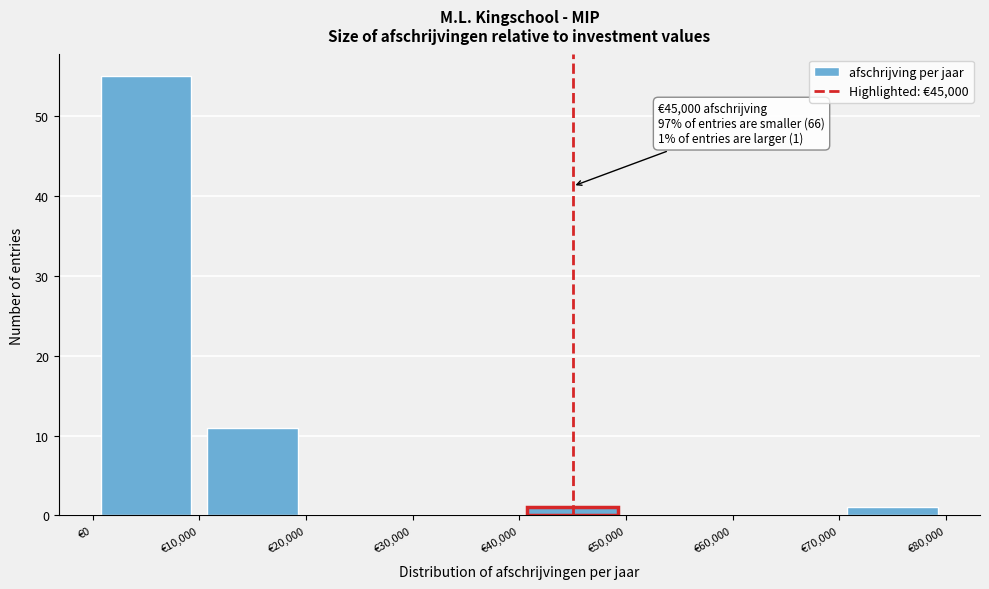

Over which range of the x-axis is the bar tallest?

0 to 10000